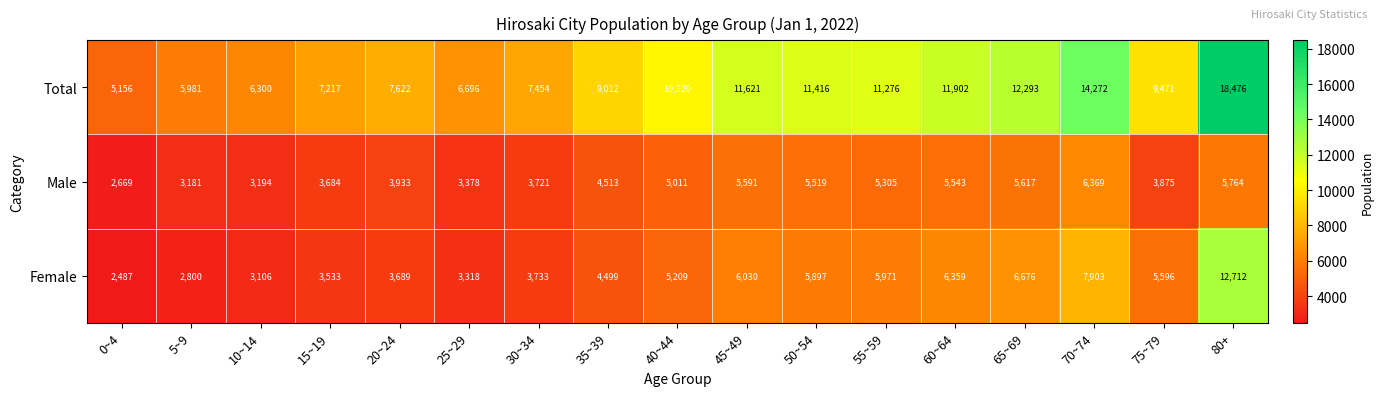

At which label is Female closest to 7599?

70~74